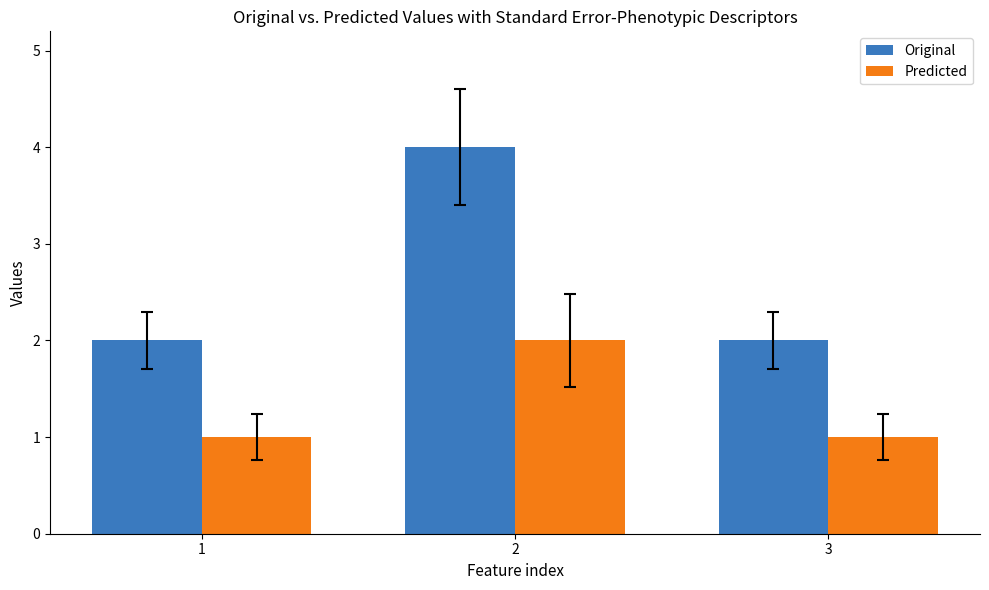

Count the number of categories in the chart.

3